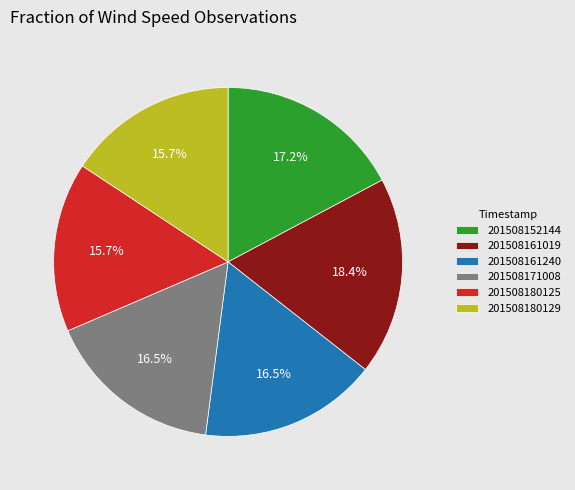

Which has a higher value, 201508171008 or 201508180125?

201508171008